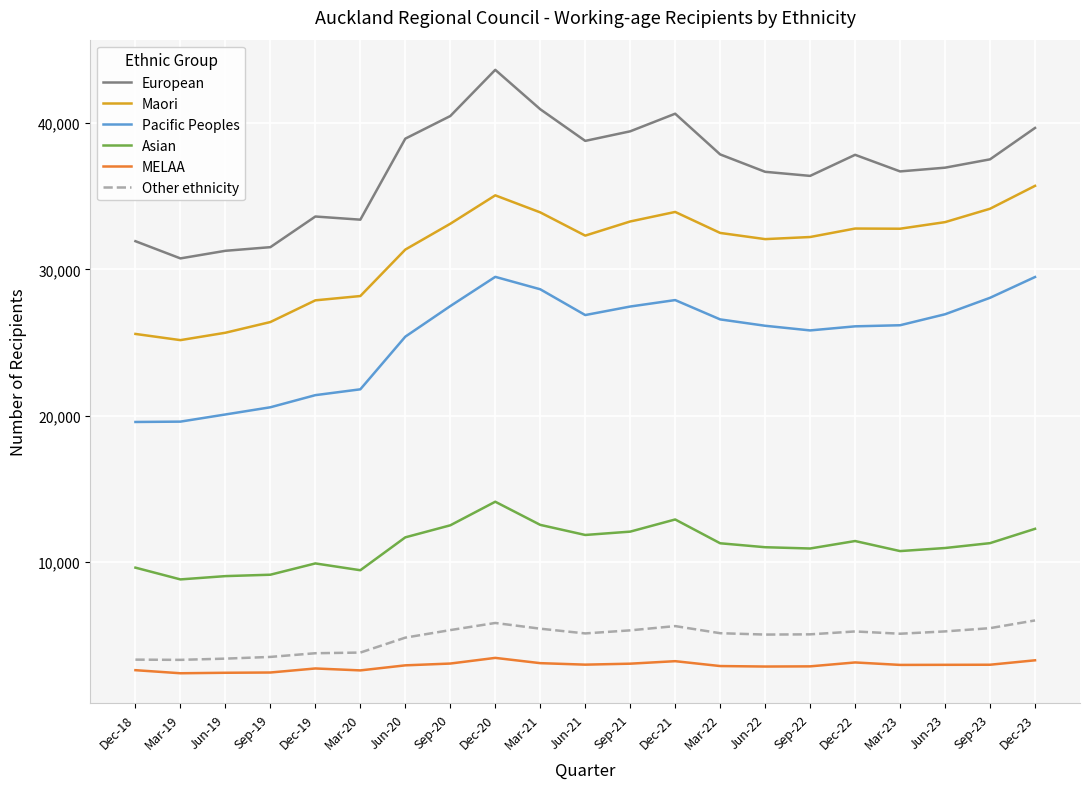

The Pacific Peoples series shows 29156 at Sep-19. True or false?

False